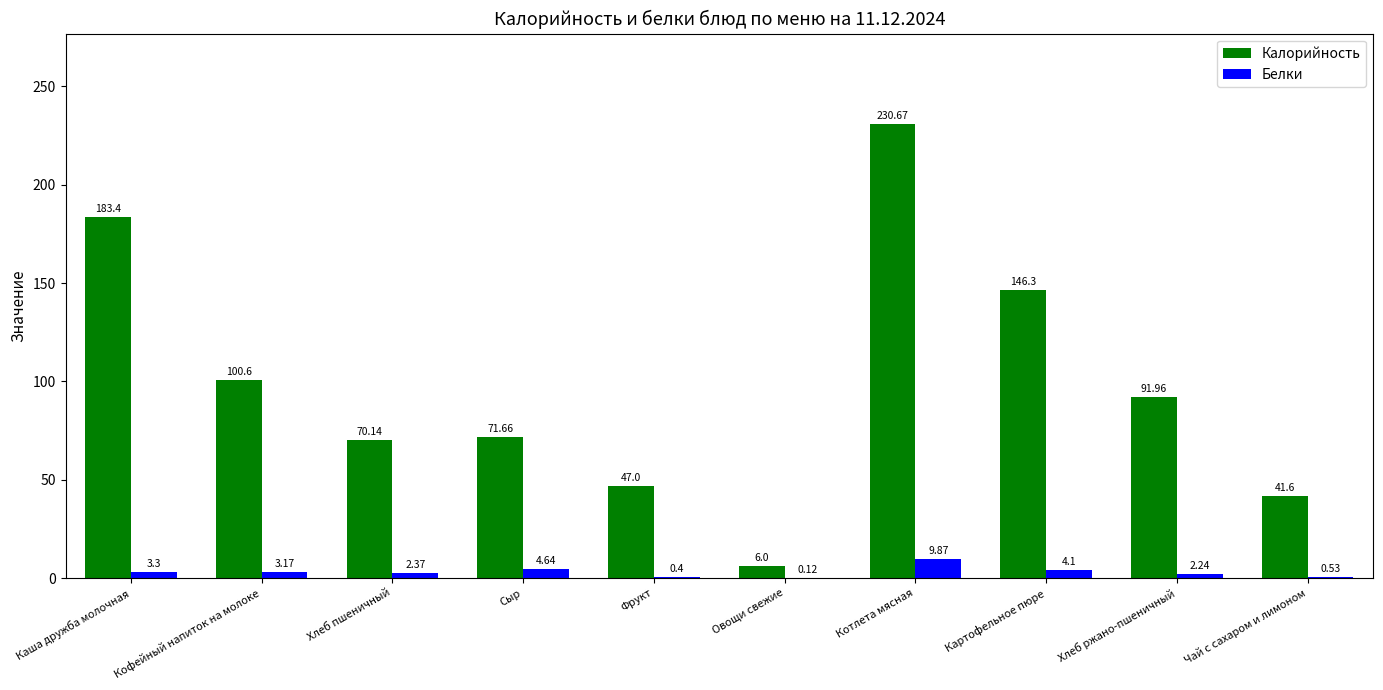

True or false: Калорийность has a value of 146.3 at Картофельное пюре.

True